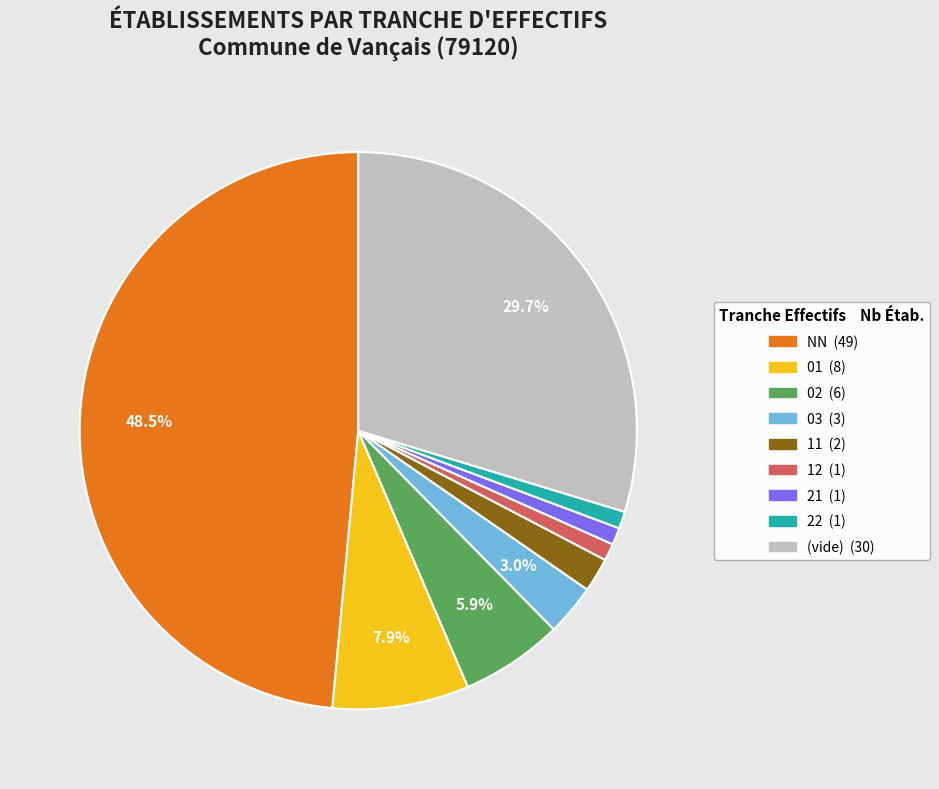

To the nearest percent, what is the difference between the largest and smallest slice percentages?

48%